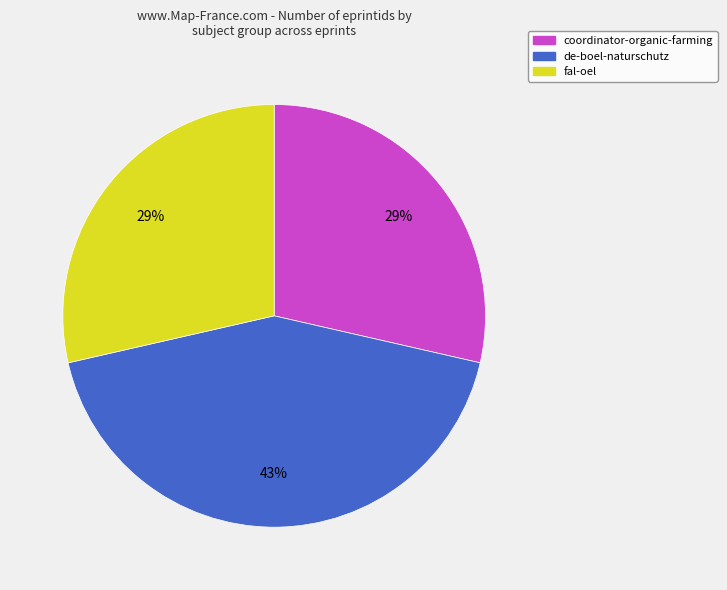

How many segments does this pie chart have?

3